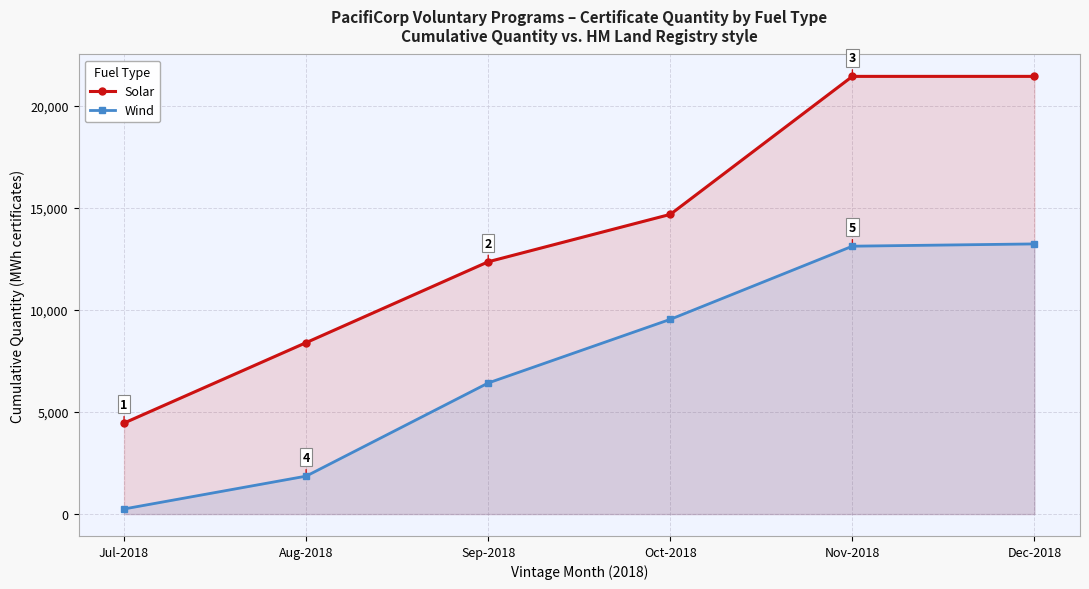

List the labels in order of Wind value, smallest first.

Jul-2018, Aug-2018, Sep-2018, Oct-2018, Nov-2018, Dec-2018